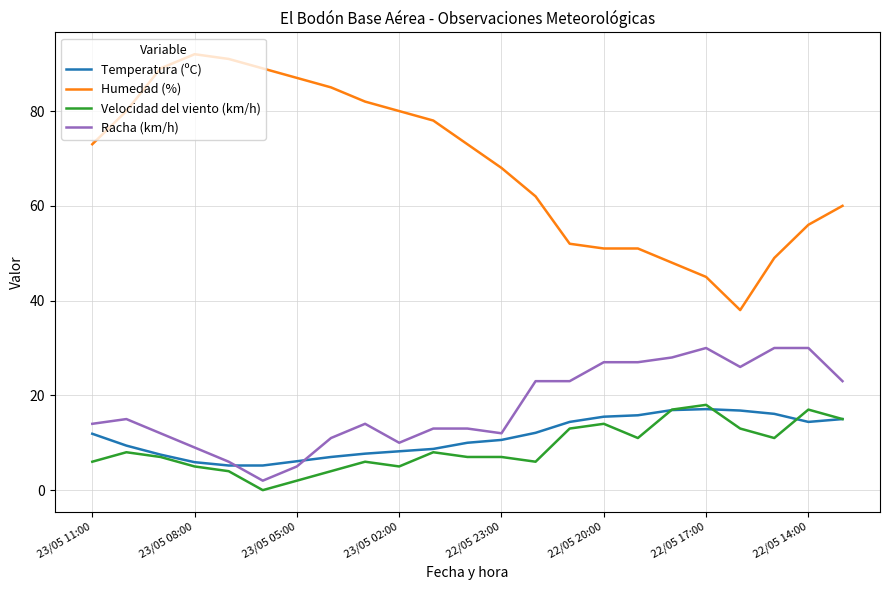

Which series has the largest range (max minus min)?

Humedad (%)